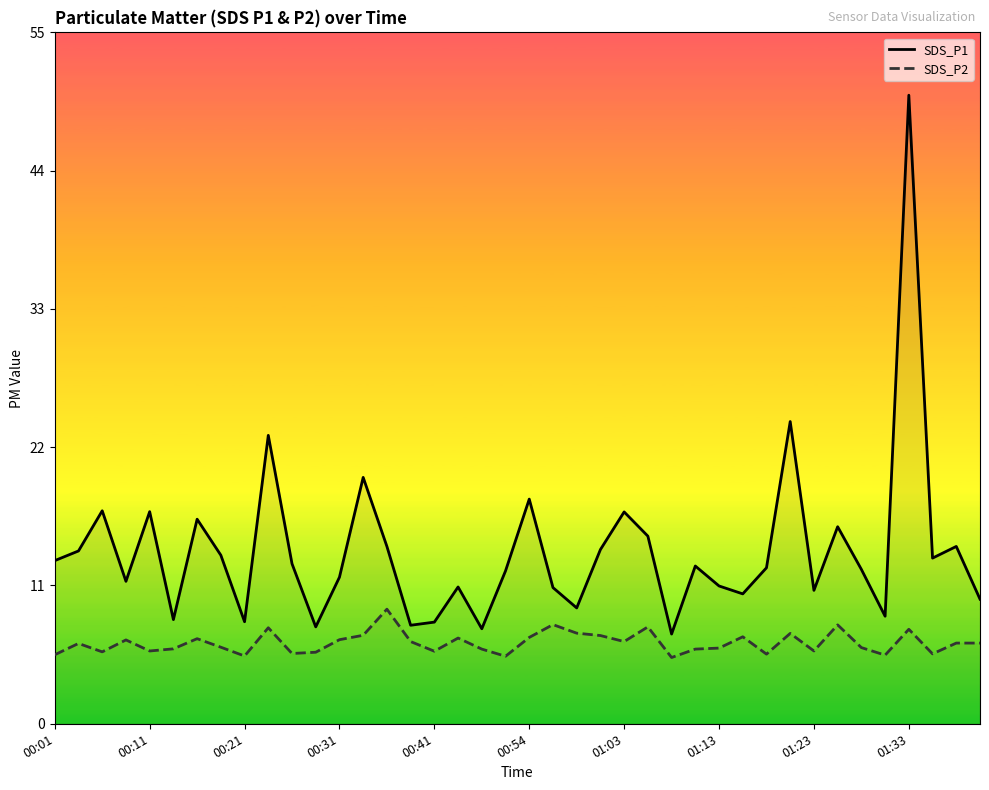

True or false: SDS_P2 has more than 2 points higher than both neighbors.

True